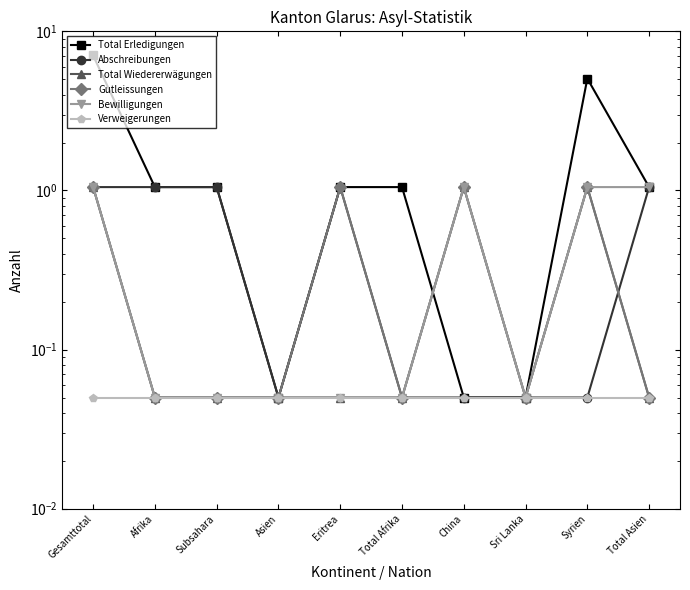

Between which two adjacent categories do Abschreibungen and Total Wiedererwägungen first intersect?

Syrien and Total Asien